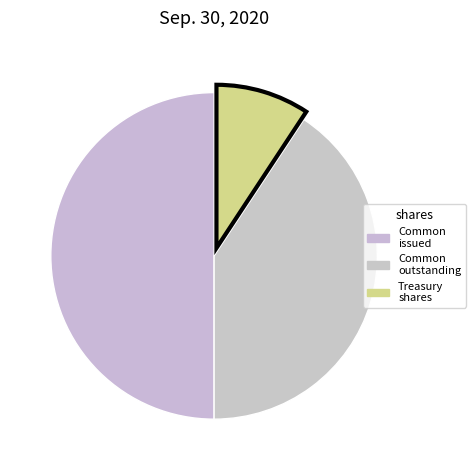

Count the number of slices in the pie.

3